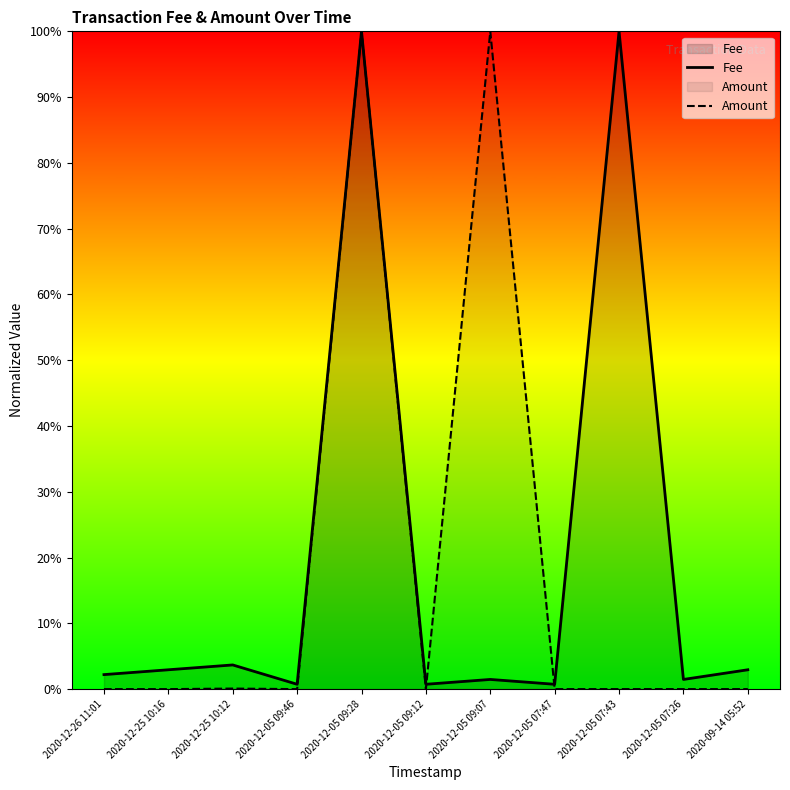

What is the label of the 3rd point from the left?

2020-12-25 10:12